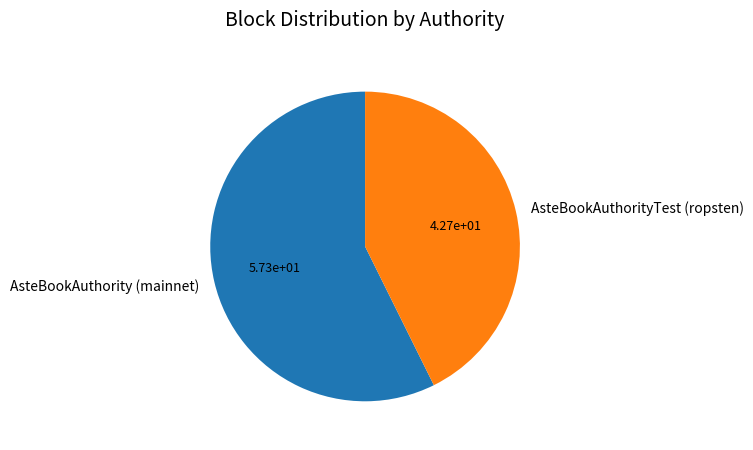

Which has a higher value, AsteBookAuthorityTest (ropsten) or AsteBookAuthority (mainnet)?

AsteBookAuthority (mainnet)